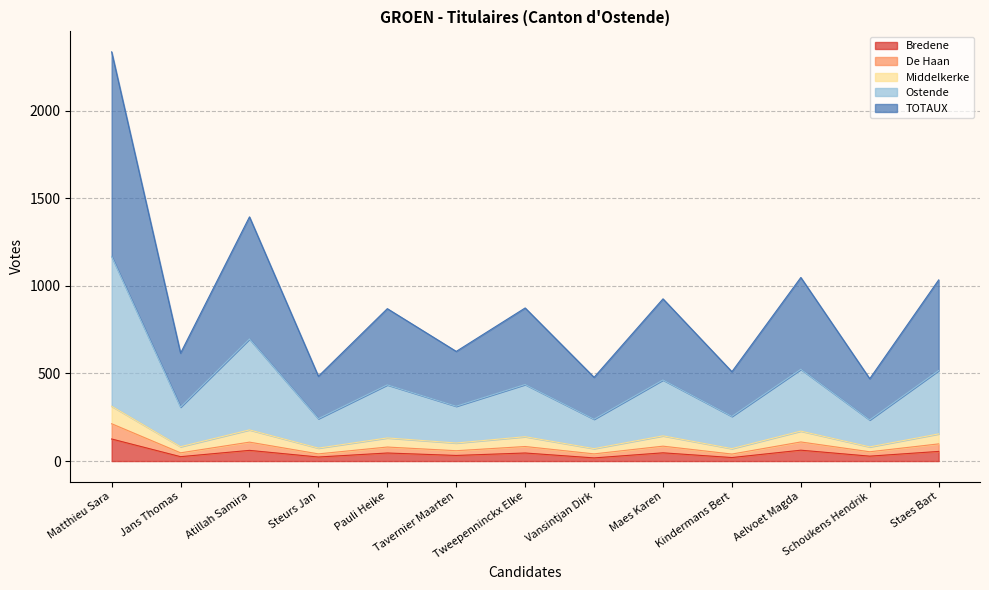

Which category has the highest value in the Ostende series?

Matthieu Sara